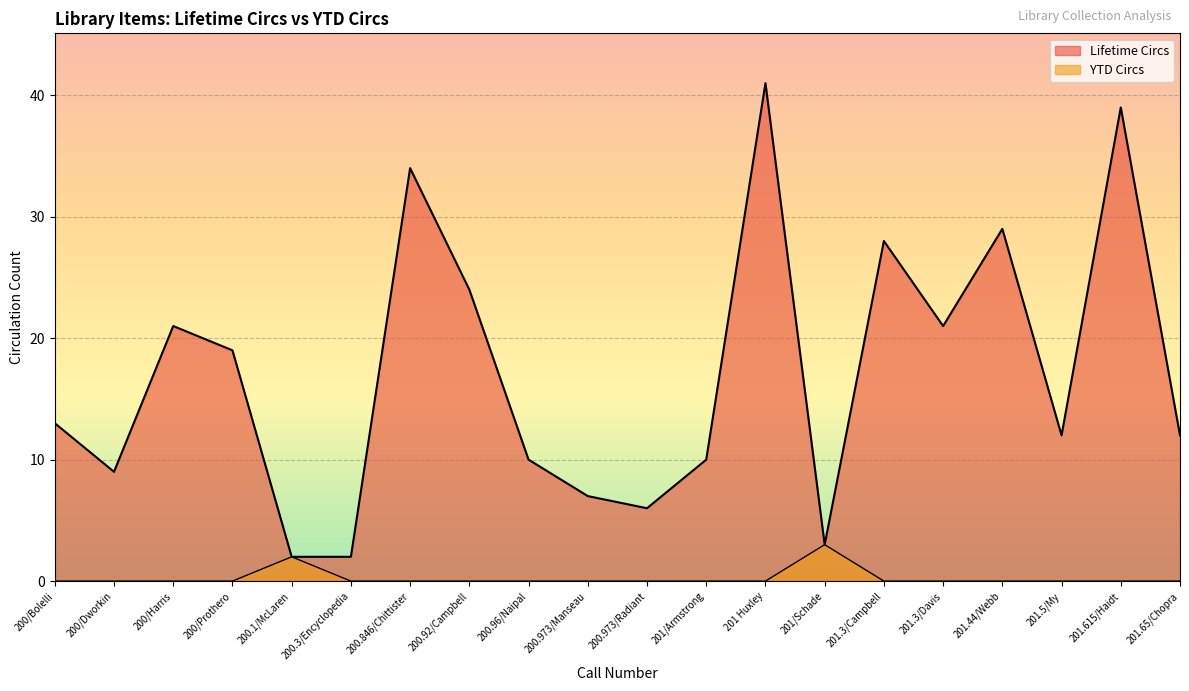

True or false: Lifetime Circs and YTD Circs intersect in this chart.

False